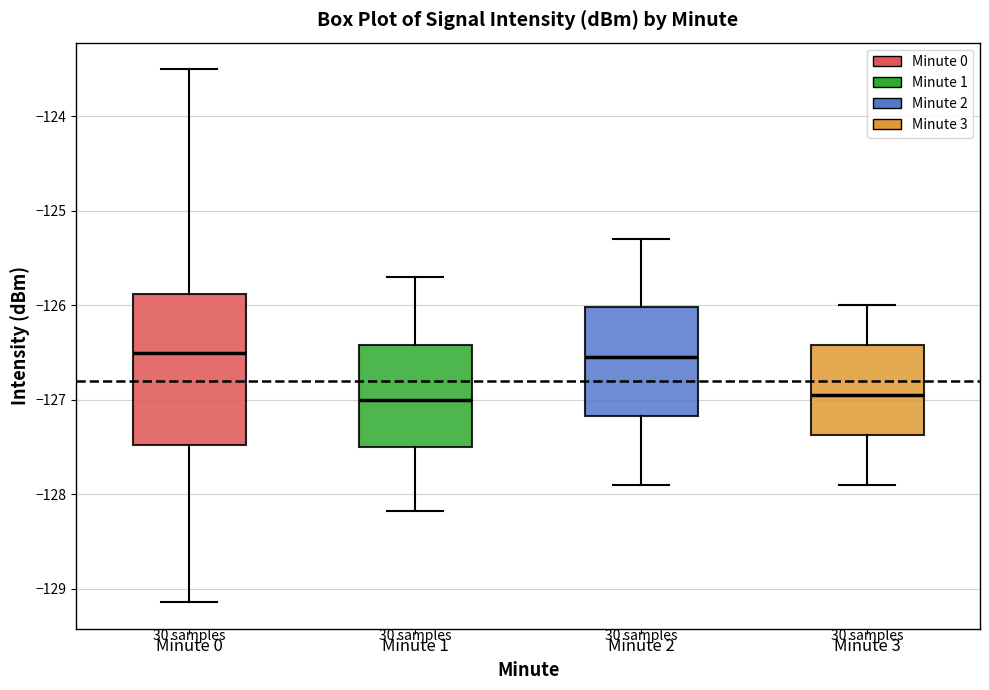

Reading left to right, transcribe this box plot: for each box, give where its median line is, the range the box spans, and where its two whiskers end, as read against the y-axis. The values are not printed on the chart, so give them approximately, as read against the axis.

Minute 0: median -126.5, box -127.5 to -125.9, whiskers -129.1 to -123.5
Minute 1: median -127.0, box -127.5 to -126.4, whiskers -128.2 to -125.7
Minute 2: median -126.5, box -127.2 to -126.0, whiskers -127.9 to -125.3
Minute 3: median -126.9, box -127.4 to -126.4, whiskers -127.9 to -126.0